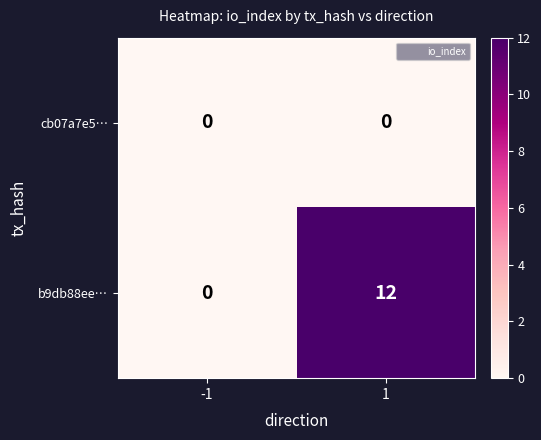

Read the b9db88ee… value at 1, to the nearest 10.

10